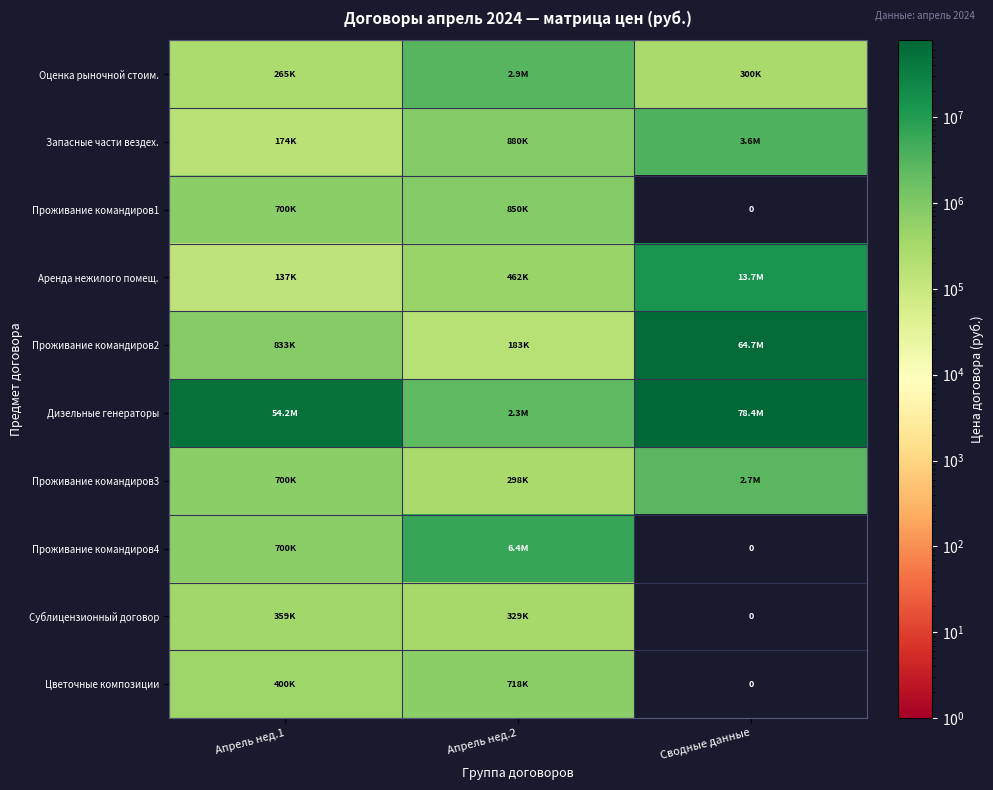

Where is Проживание командиров1 nearest to the value 425000?

Апрель нед.1